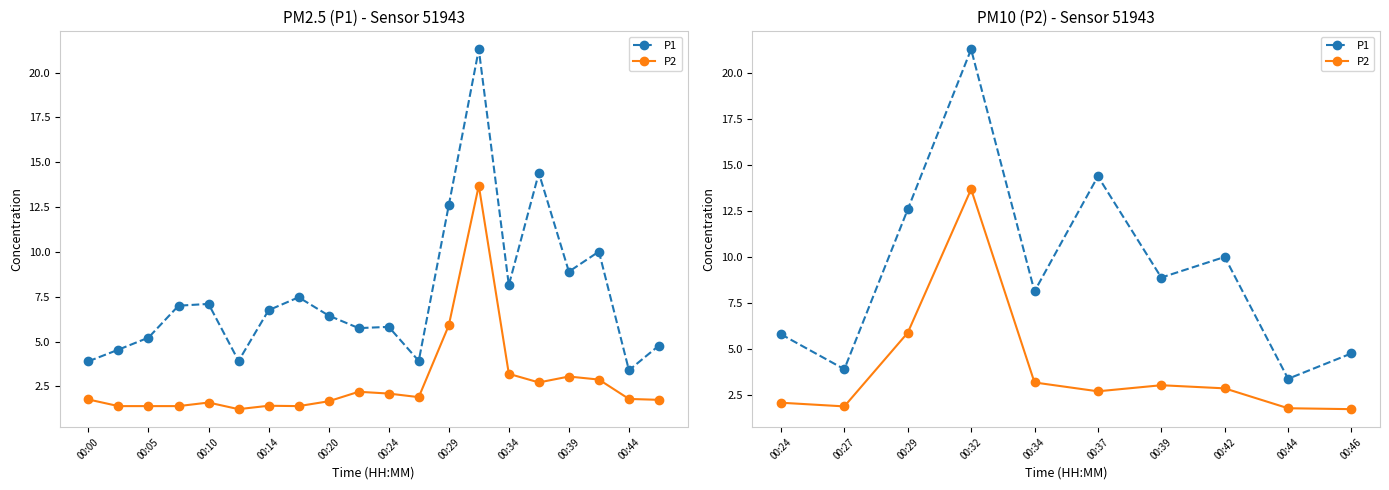

Is the value of P2 at 00:37 greater than the value of P1 at 00:39?

No